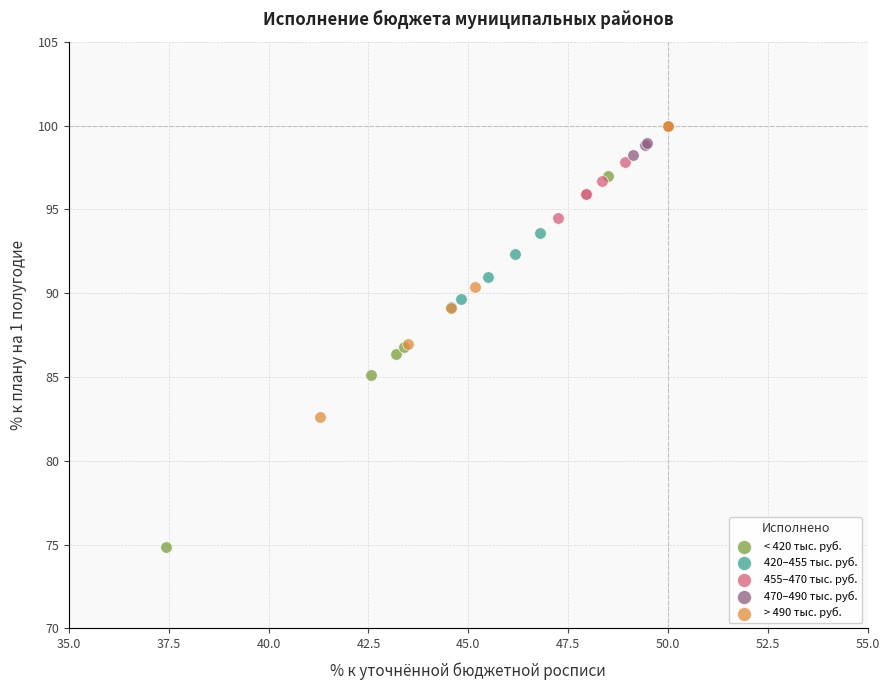

Which series reaches the minimum Y coordinate?

< 420 тыс. руб.